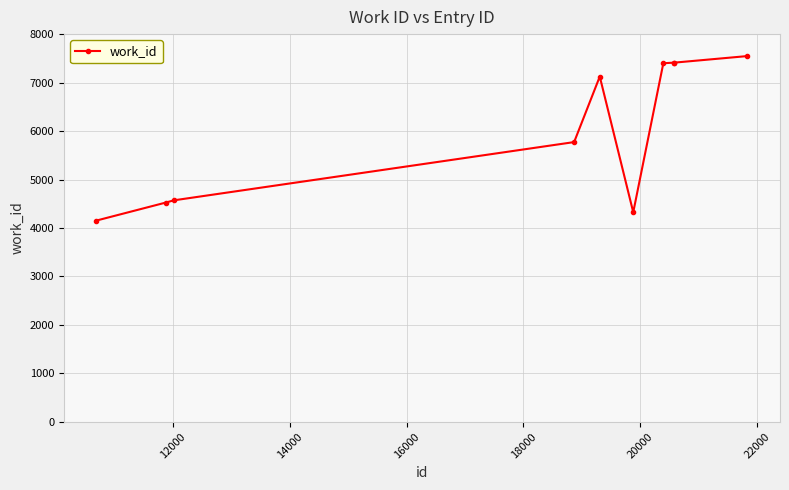

What is the minimum value shown in the chart?

4153